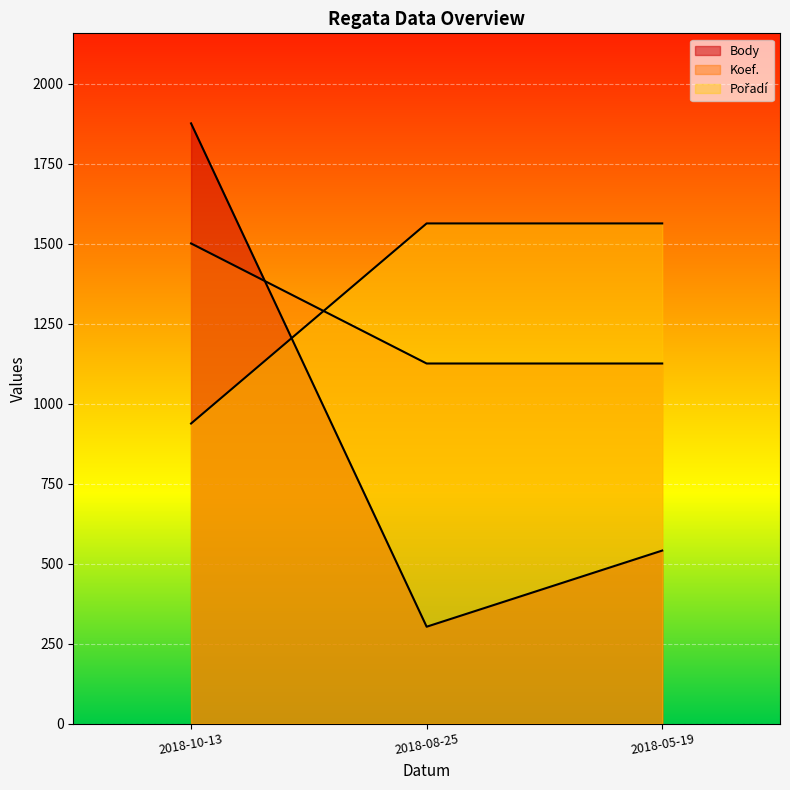

At which category does the chart reach its minimum across all series?

2018-08-25